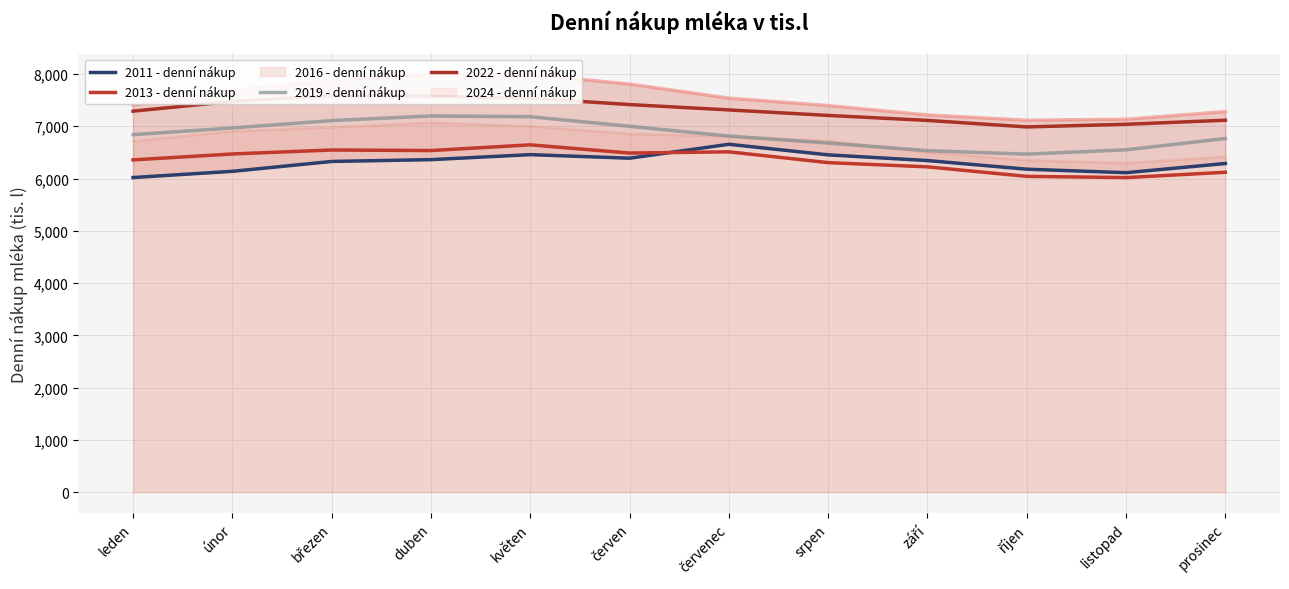

How many interior local peaks does the 2022 - denní nákup series have?

1